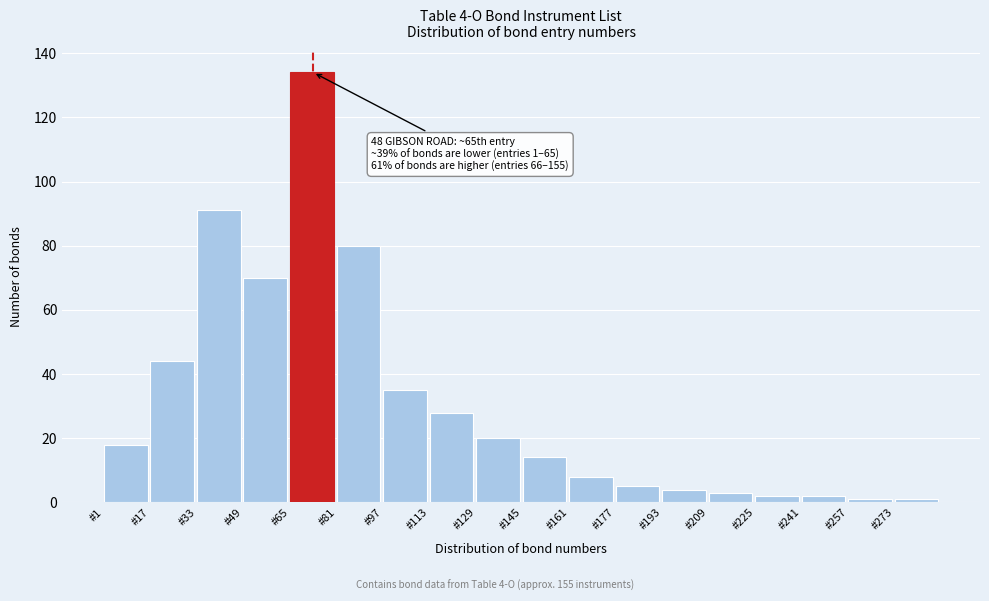

Reading right to left, transcribe all the data shown in this chart.

1	1	2	2	3	4	5	8	14	20	28	35	80	134	70	91	44	18